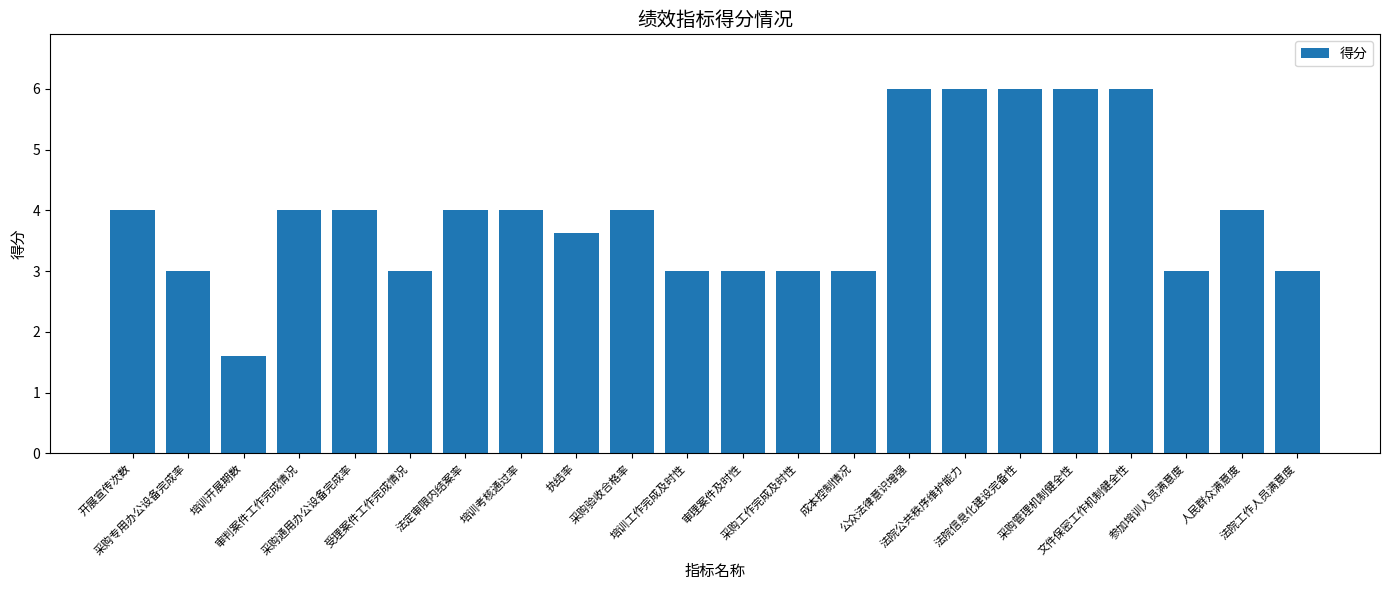

Reading left to right, extract all data points from this chart.

开展宣传次数=4.0	采购专用办公设备完成率=3.0	培训开展期数=1.6	审判案件工作完成情况=4.0	采购通用办公设备完成率=4.0	受理案件工作完成情况=3.0	法定审限内结案率=4.0	培训考核通过率=4.0	执结率=3.6	采购验收合格率=4.0	培训工作完成及时性=3.0	审理案件及时性=3.0	采购工作完成及时性=3.0	成本控制情况=3.0	公众法律意识增强=6.0	法院公共秩序维护能力=6.0	法院信息化建设完备性=6.0	采购管理机制健全性=6.0	文件保密工作机制健全性=6.0	参加培训人员满意度=3.0	人民群众满意度=4.0	法院工作人员满意度=3.0